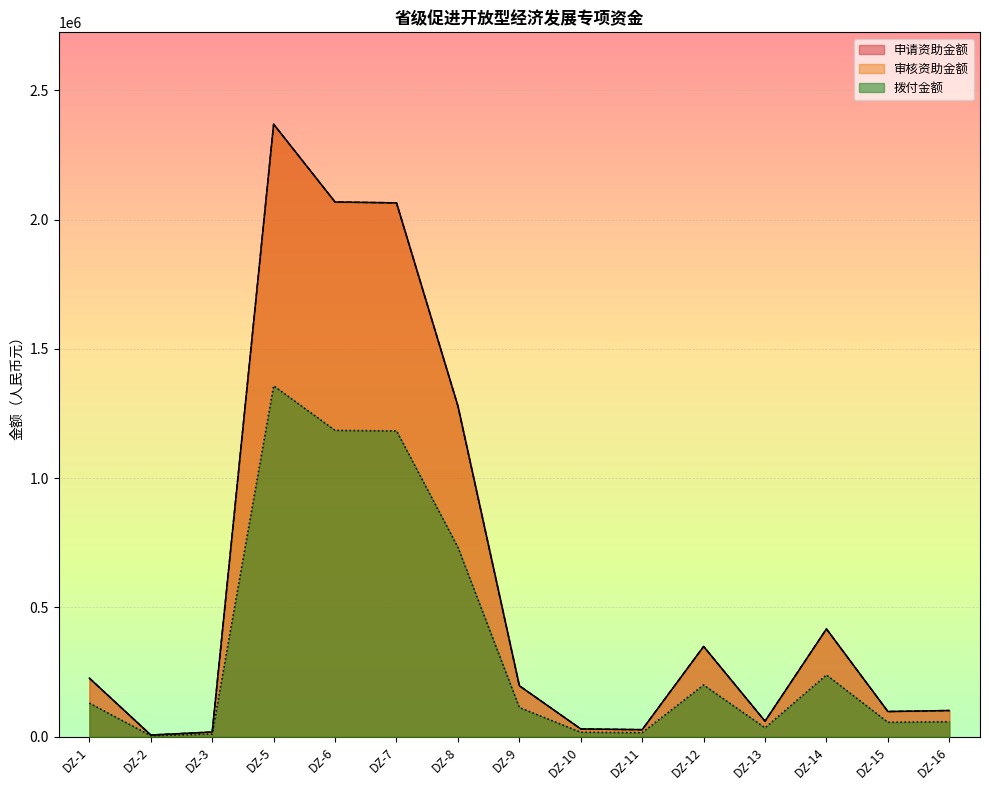

What is the maximum value shown in the chart?

2368841.8